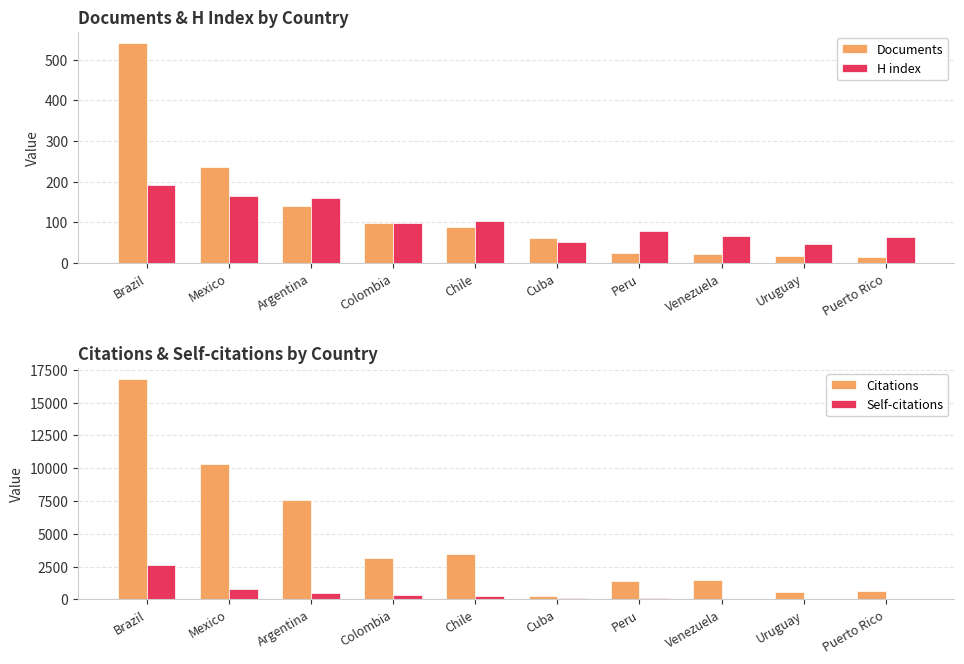

Is the value of Self-citations at Colombia greater than the value of H index at Venezuela?

Yes